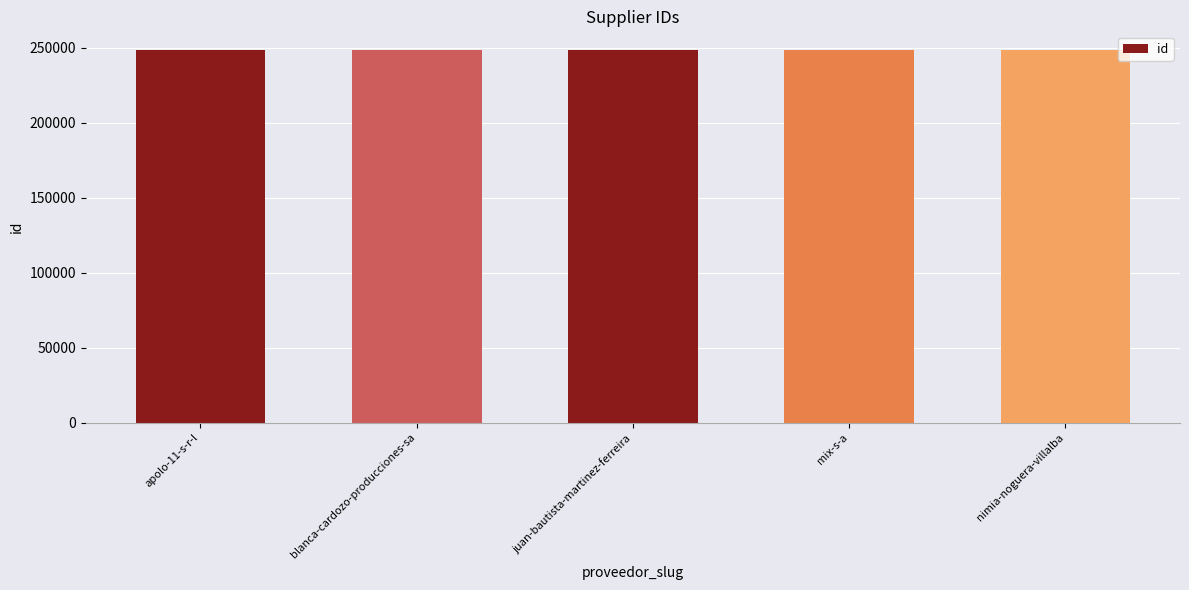

Approximately how many times larger is the value at mix-s-a compared to juan-bautista-martinez-ferreira?

1.0